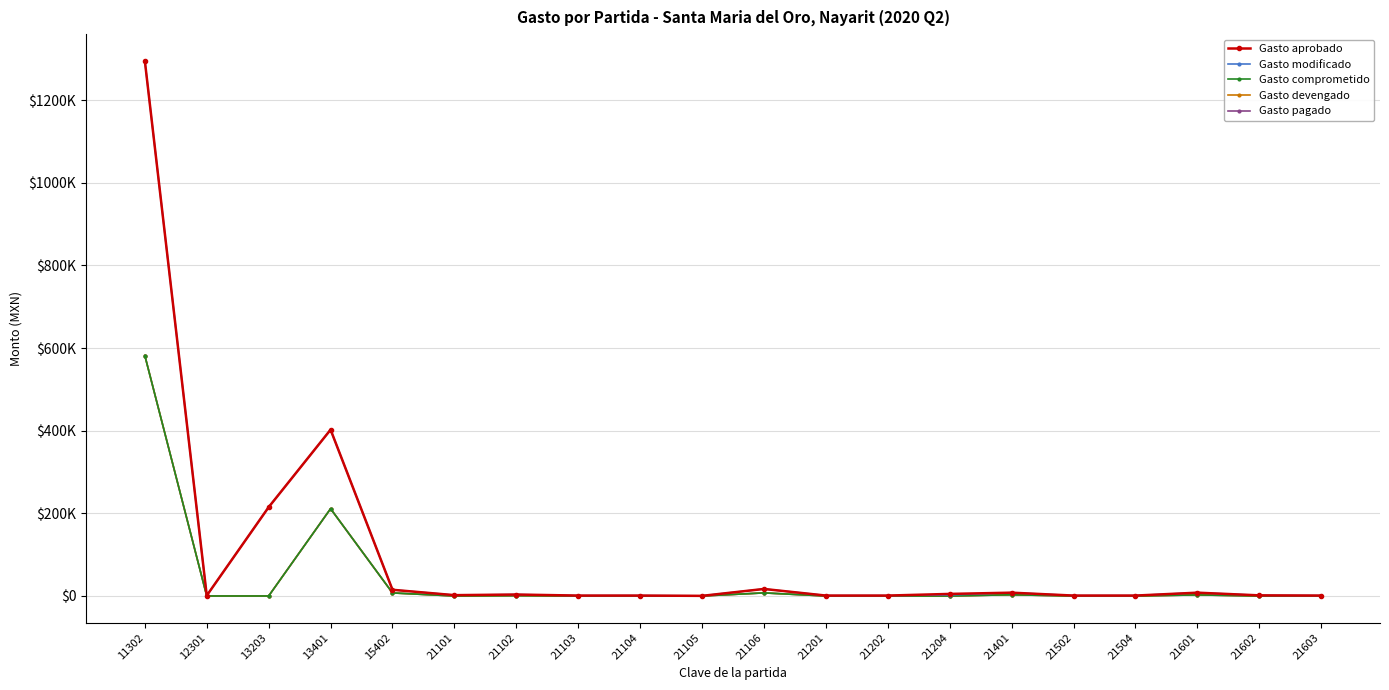

What is the value of the Gasto modificado point at the 17th from the left?

1000.0